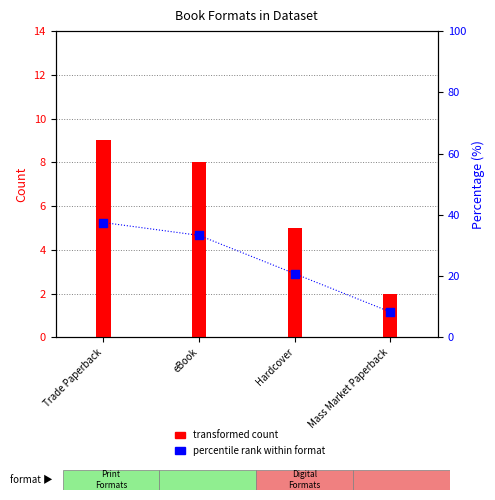

Approximately how many times larger is the value at Hardcover compared to eBook?

0.6